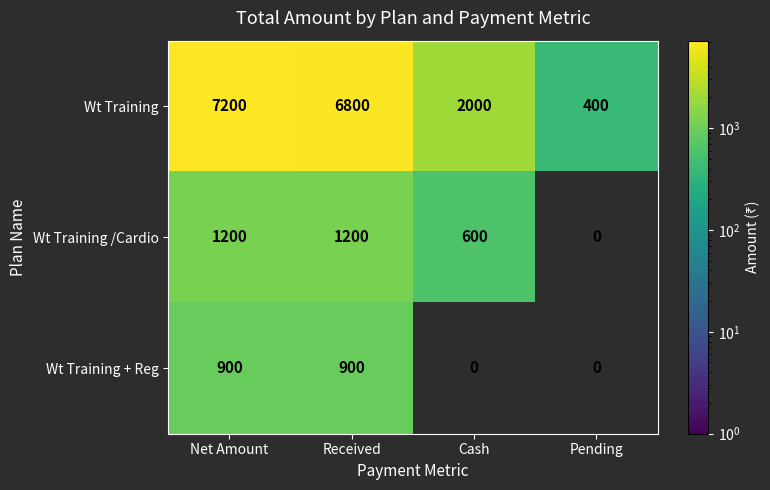

What is the sum of all Wt Training /Cardio values?

3000